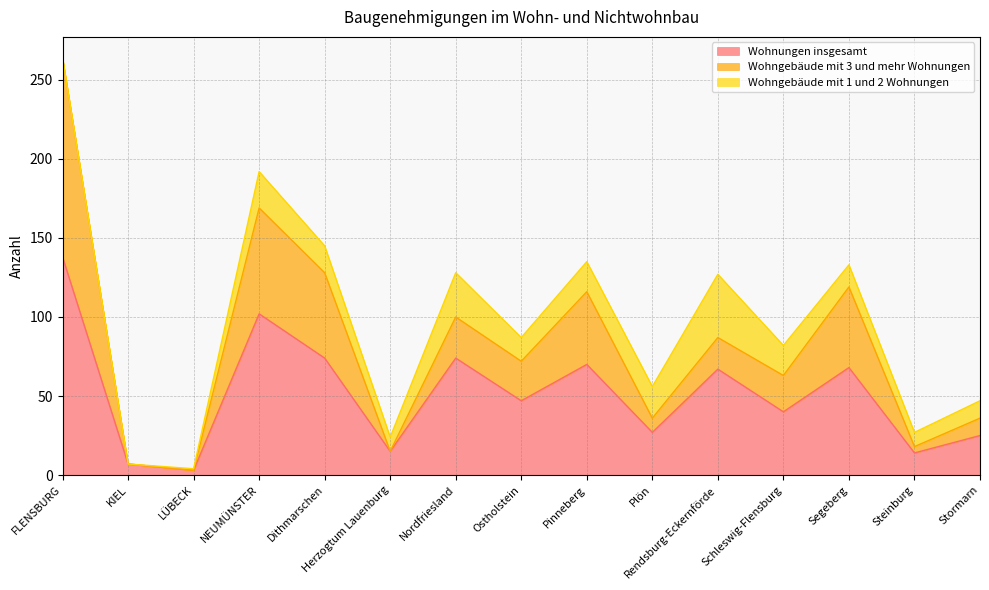

At which category does the chart reach its peak across all series?

FLENSBURG